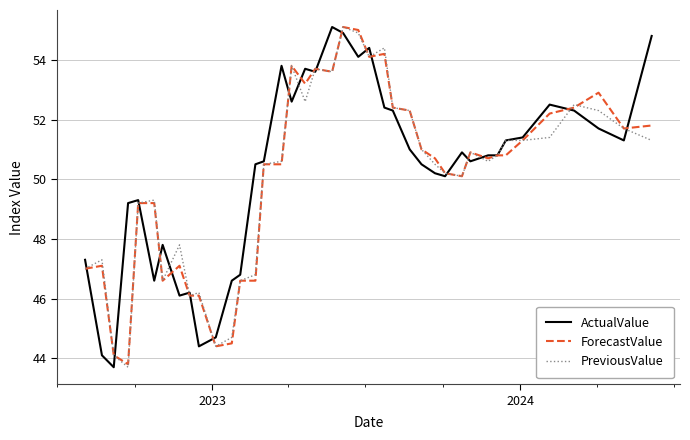

What is the minimum value shown in the chart?

43.7